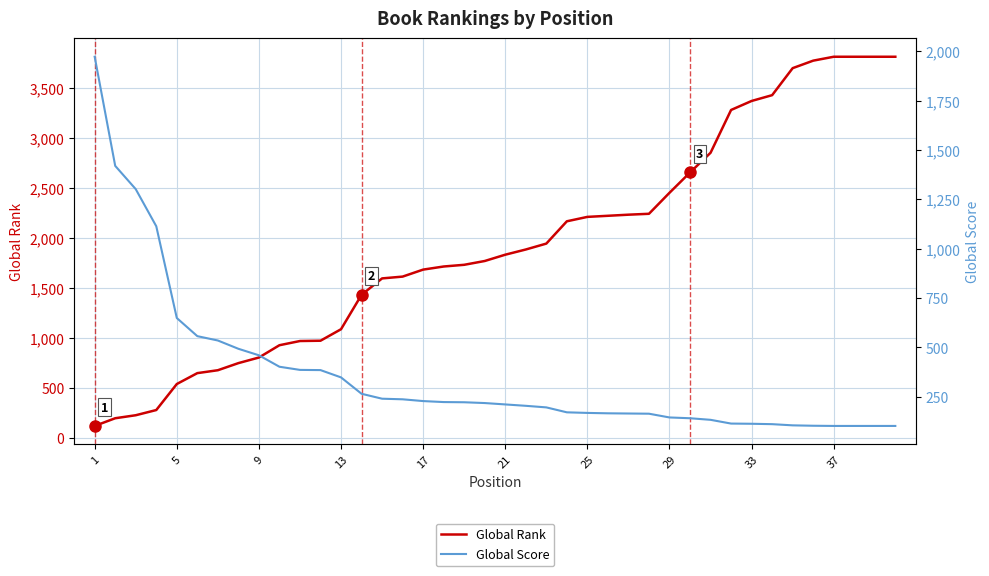

Which category has the lowest value in the Global Rank series?

1